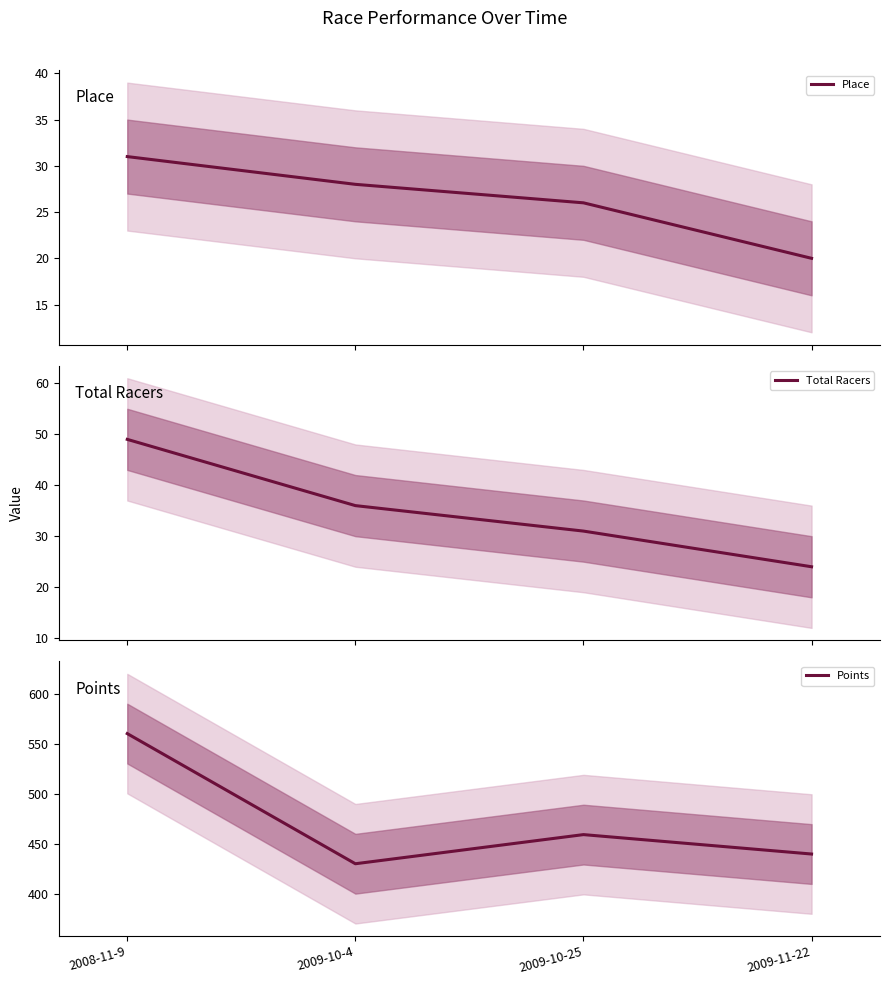

At which label does Place reach its minimum?

2009-11-22